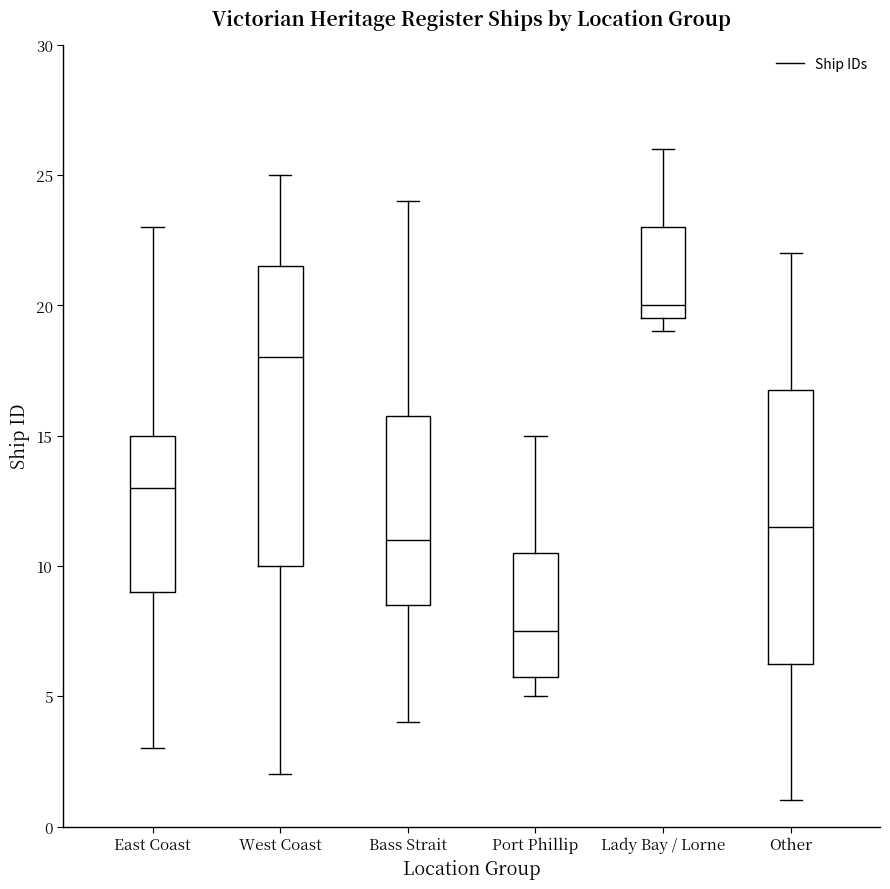

Where is the lower edge of the box for Lady Bay / Lorne on the y-axis? The values are not printed on the chart, so give them approximately, as read against the axis.

19.5